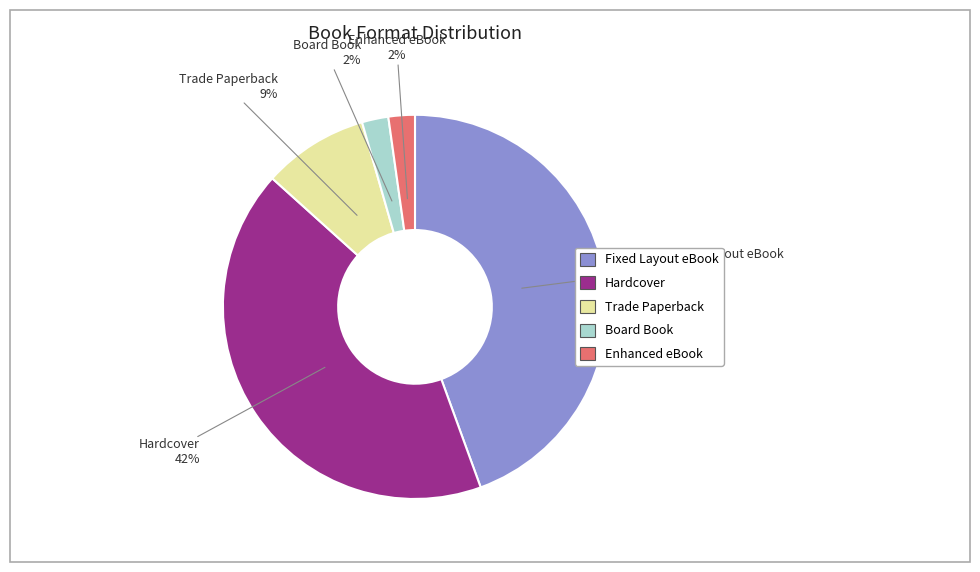

Does Trade Paperback represent more than half of the total?

No